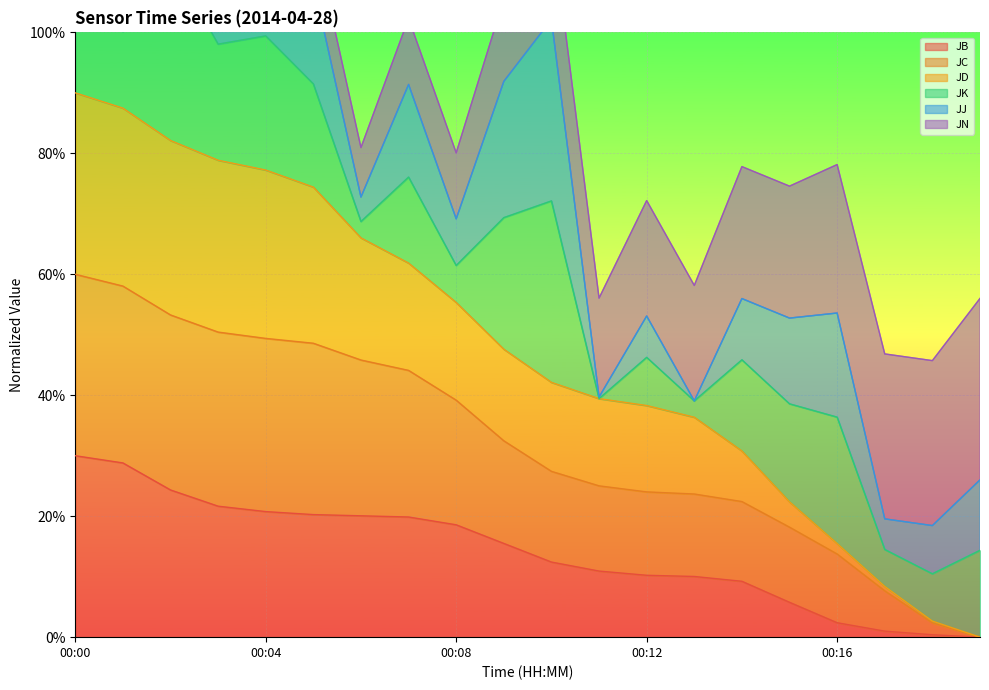

List the labels in order of JB value, smallest first.

00:19, 00:18, 00:17, 00:16, 00:15, 00:14, 00:13, 00:12, 00:11, 00:10, 00:09, 00:08, 00:07, 00:06, 00:05, 00:04, 00:03, 00:02, 00:01, 00:00